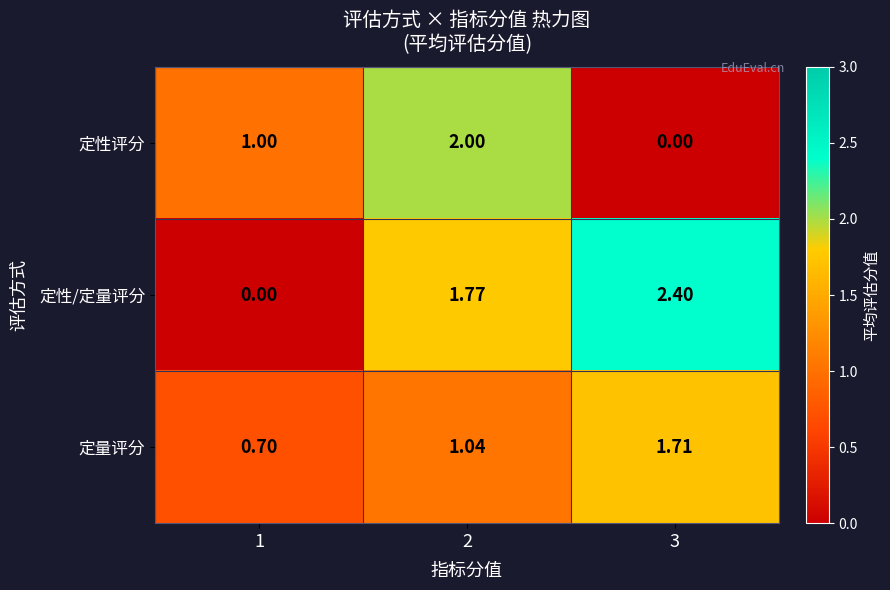

Which series changed the most between 1 and 3?

定性/定量评分